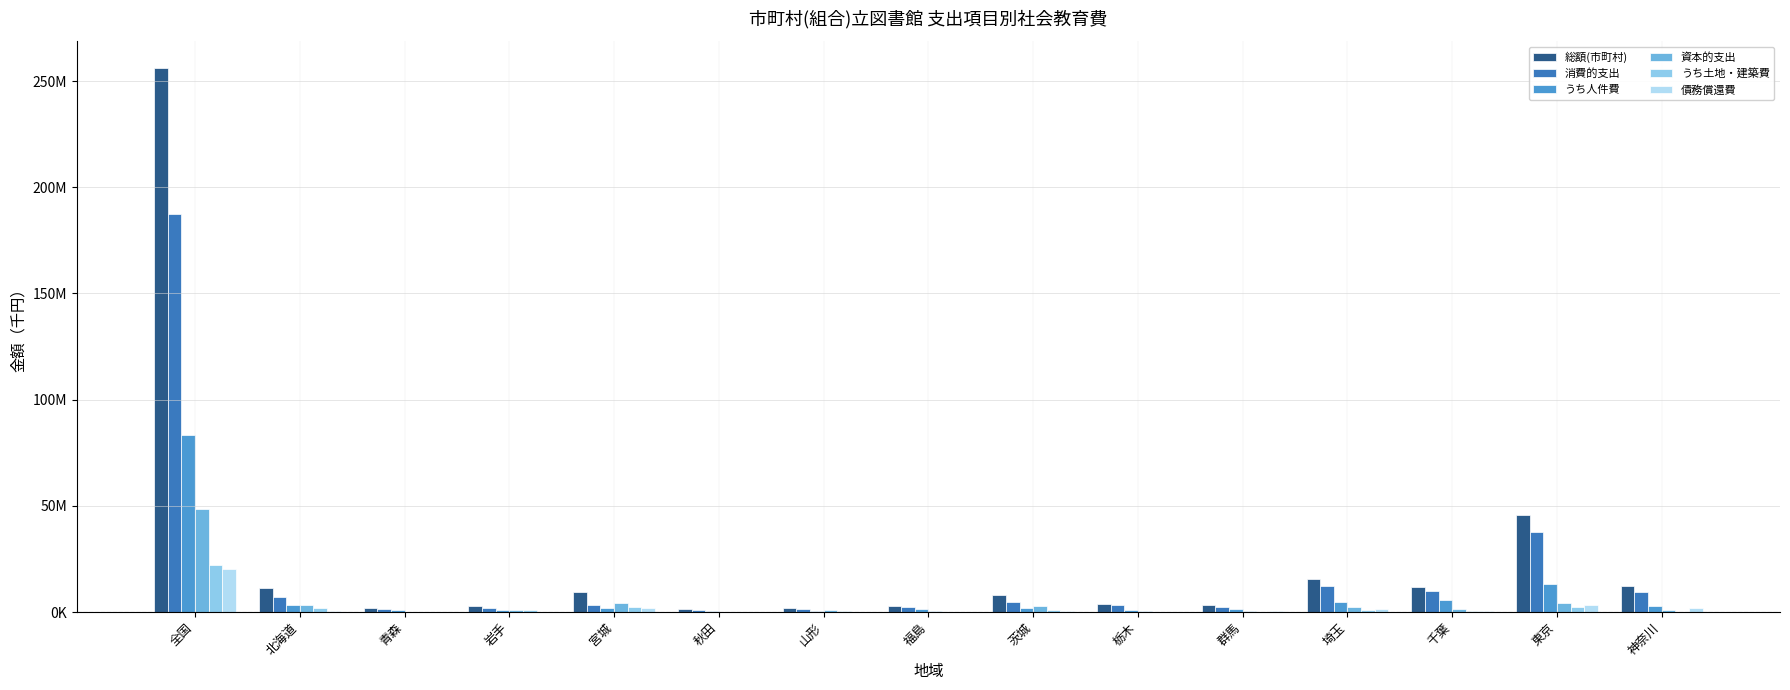

What is the difference between the 総額(市町村) values at 宮城 and 千葉?

2501201